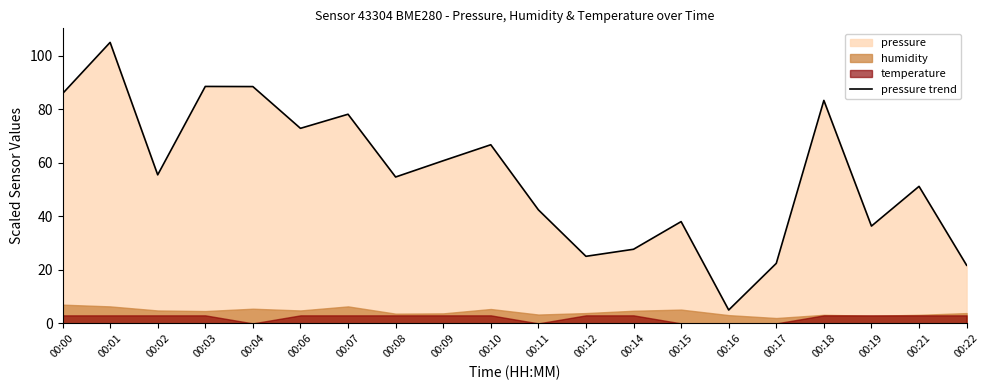

Read the value at 00:22.

21.7